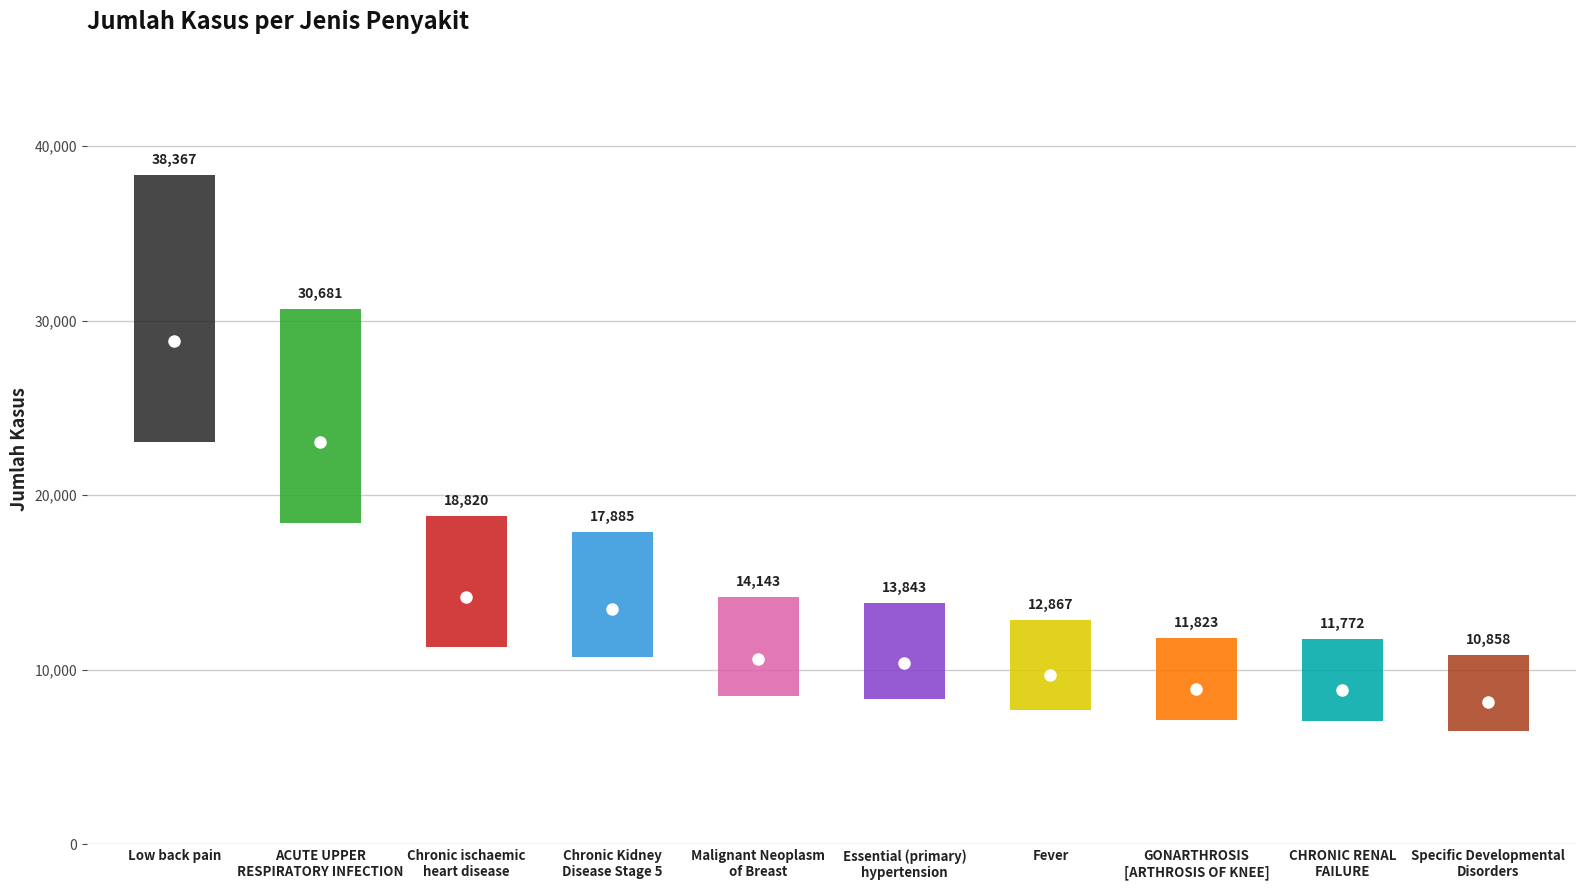

Reading left to right, what are all the values shown in this chart?

Low back pain=38367	ACUTE UPPER
RESPIRATORY INFECTION=30681	Chronic ischaemic
heart disease=18820	Chronic Kidney
Disease Stage 5=17885	Malignant Neoplasm
of Breast=14143	Essential (primary)
hypertension=13843	Fever=12867	GONARTHROSIS
[ARTHROSIS OF KNEE]=11823	CHRONIC RENAL
FAILURE=11772	Specific Developmental
Disorders=10858